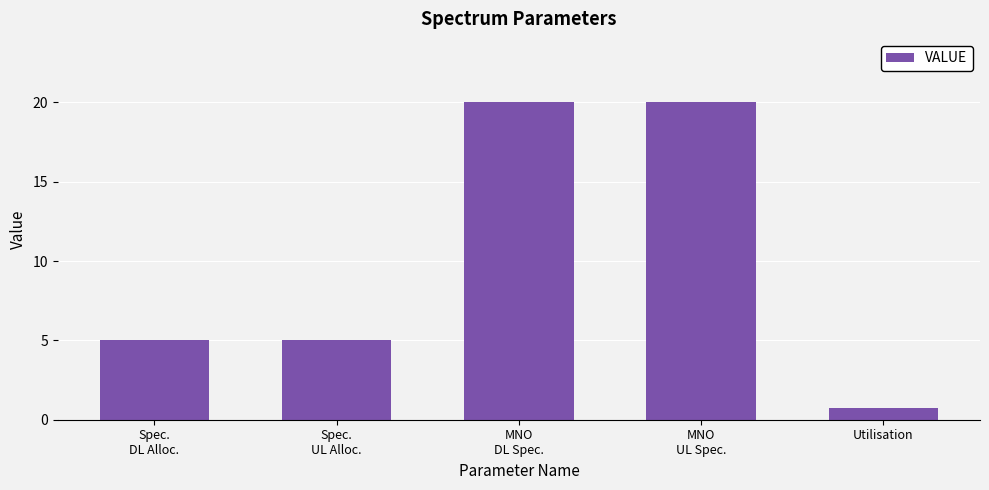

What is the value of the 4th bar from the left?

20.0